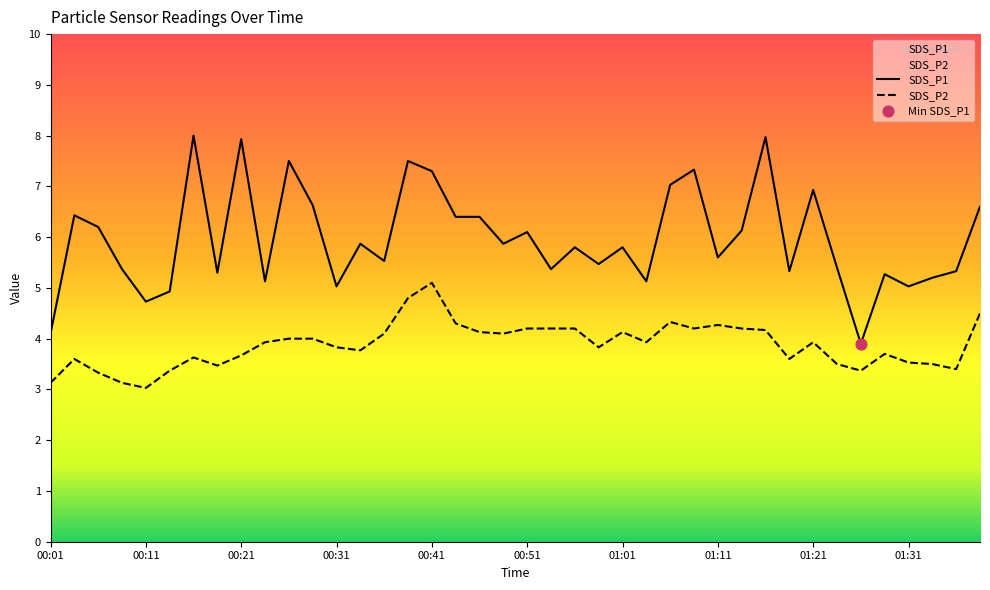

At how many categories does at least one series exceed 7?

8